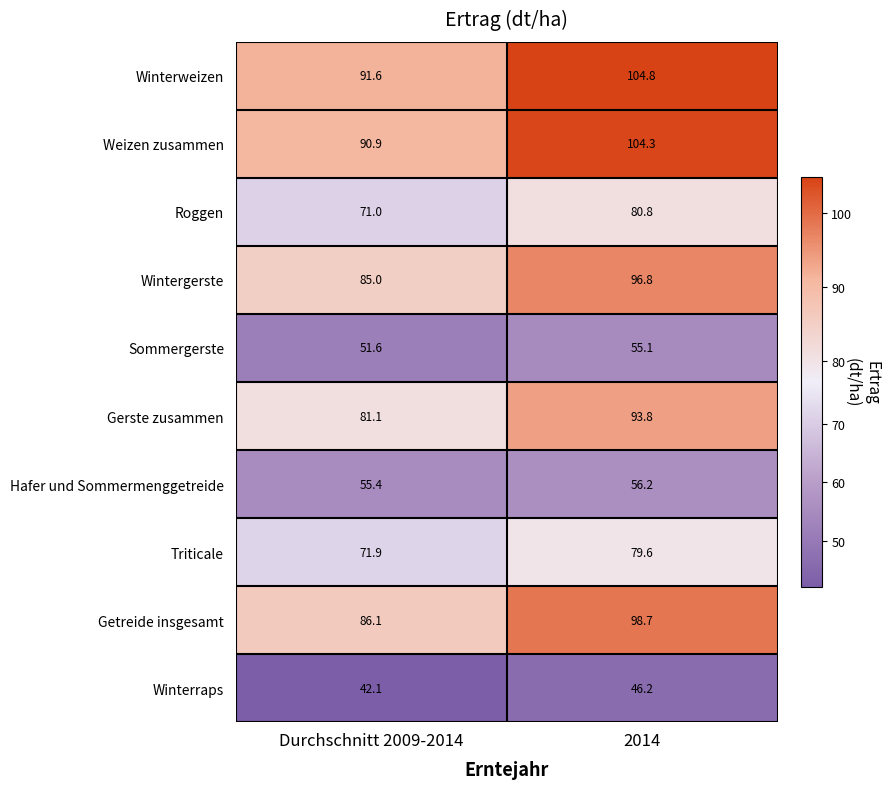

List the labels in order of Sommergerste value, smallest first.

Durchschnitt 2009-2014, 2014